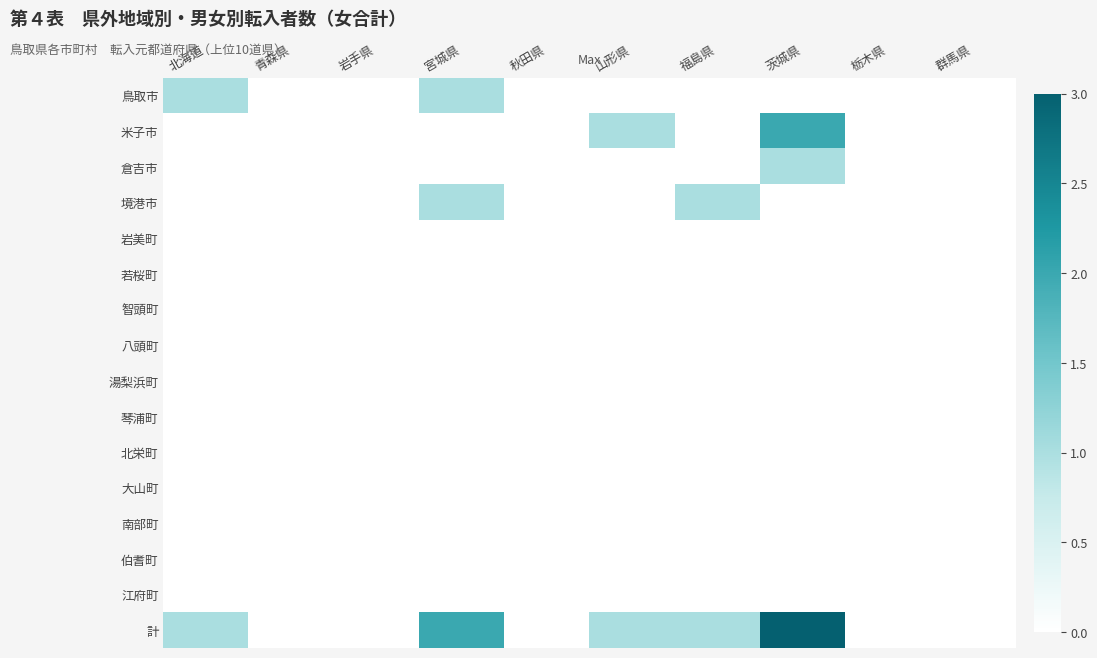

At which category is the sum across all series the highest?

茨城県